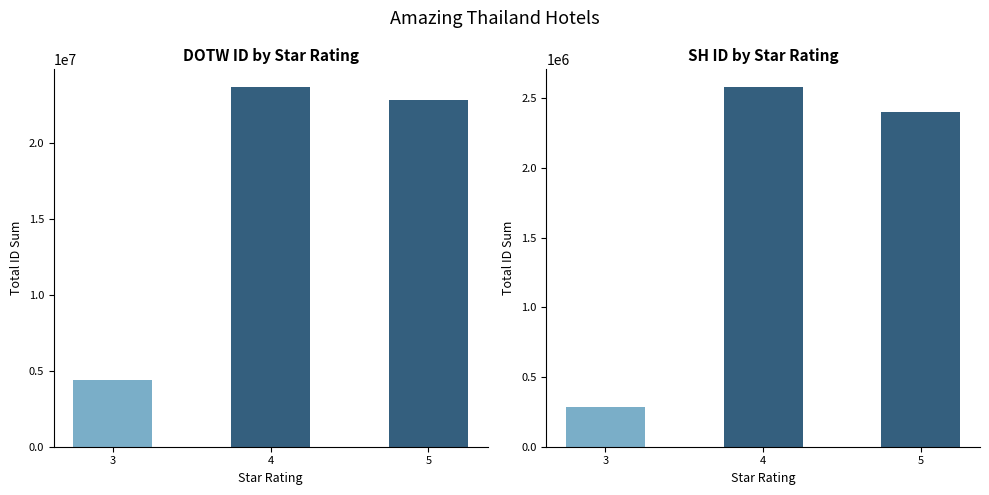

Reading left to right, transcribe all the data shown in this chart.

DOTW ID: 3=4365873	4=23693695	5=22866027
SH ID: 3=284277	4=2580125	5=2402722